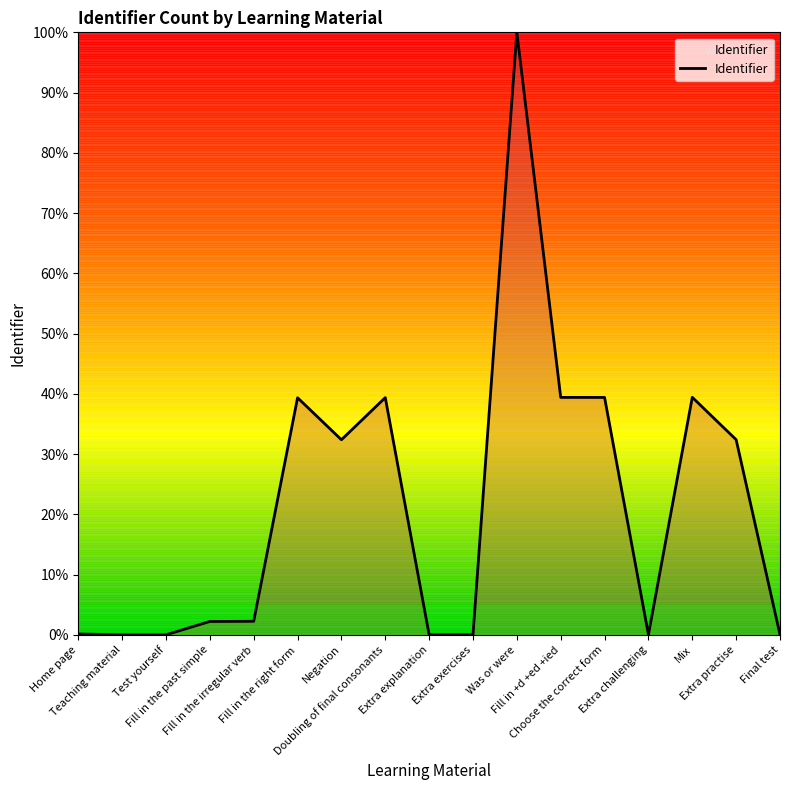

What is the difference between the maximum and minimum values?

100.0